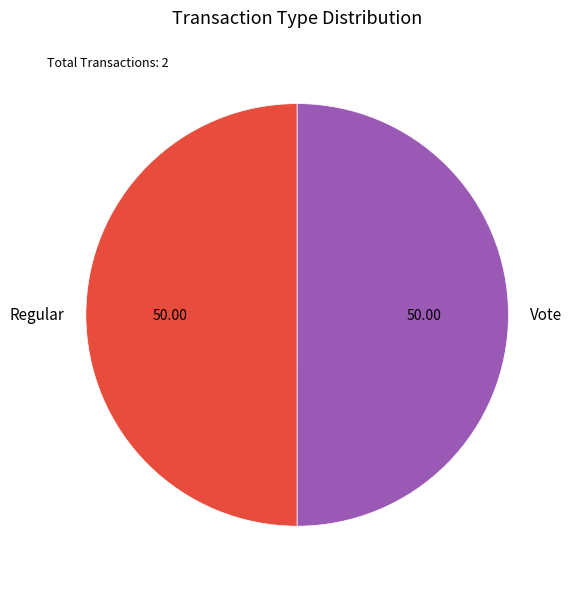

True or false: Vote accounts for 41% of the total.

False